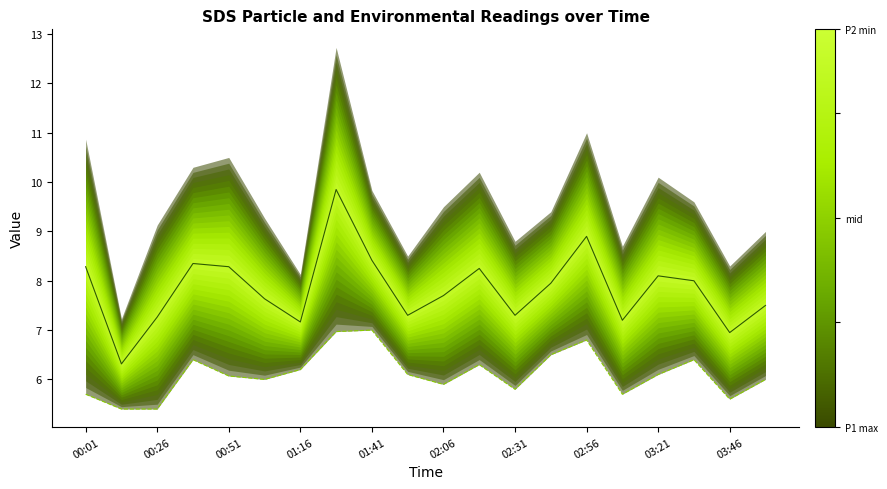

What is the sum of the SDS_P2 values at 15 and 13?

12.2